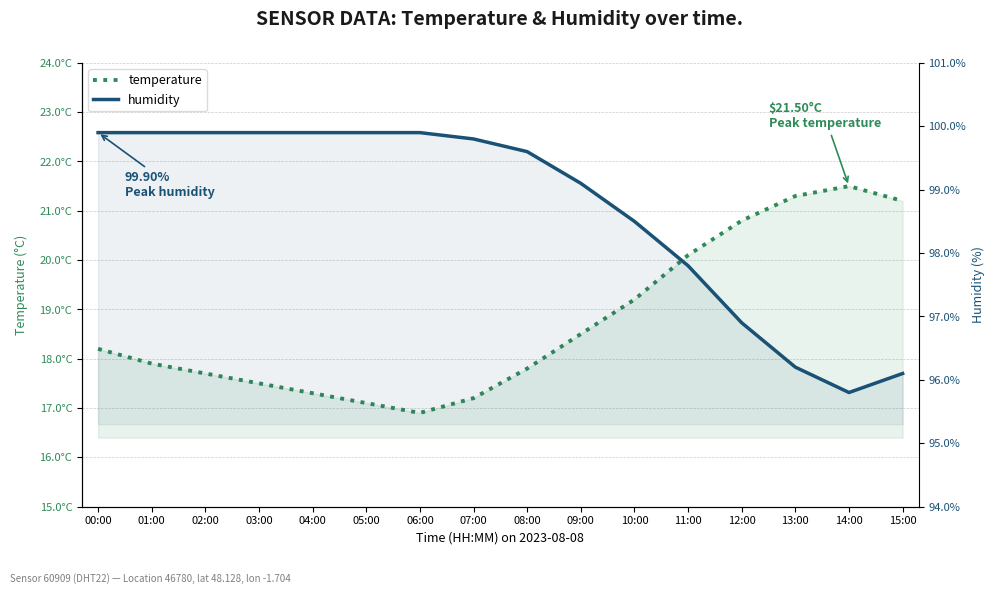

True or false: humidity and temperature intersect in this chart.

False